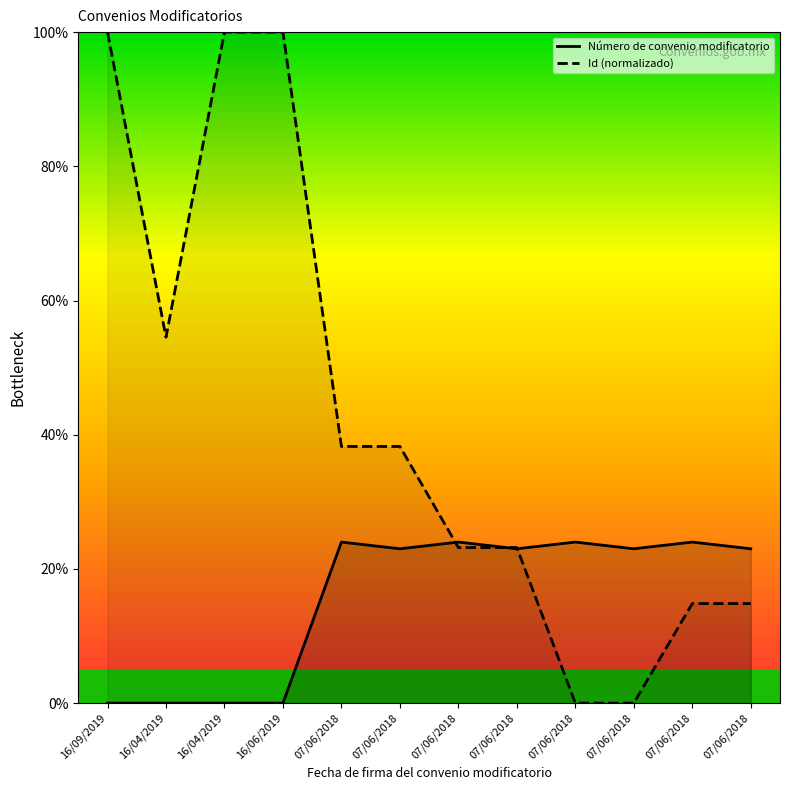

What is the label of the 6th point from the right?

07/06/2018